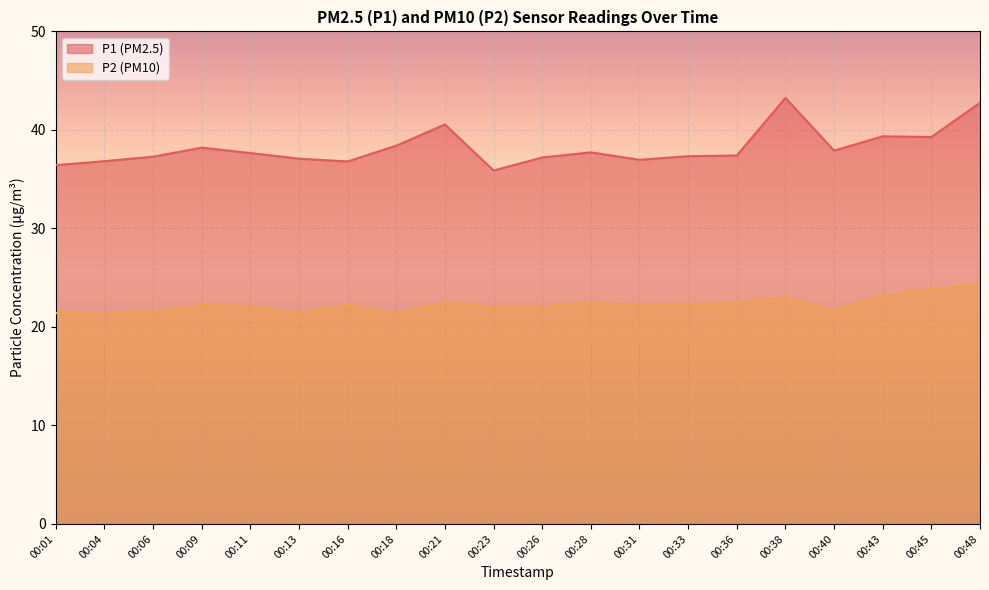

Between 00:33 and 00:28, which is larger?

00:28